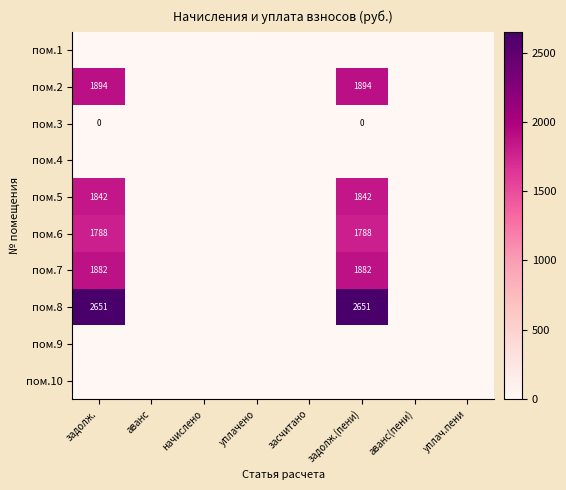

Between задолж.(пени) and аванс(пени), which series saw the biggest shift?

пом.8